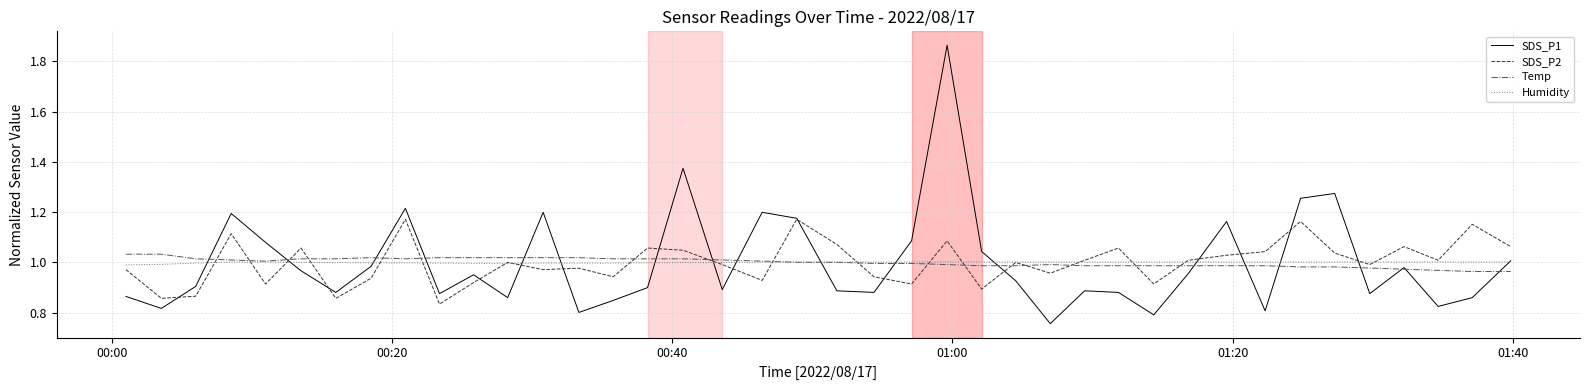

Which series has the widest spread of values?

SDS_P1